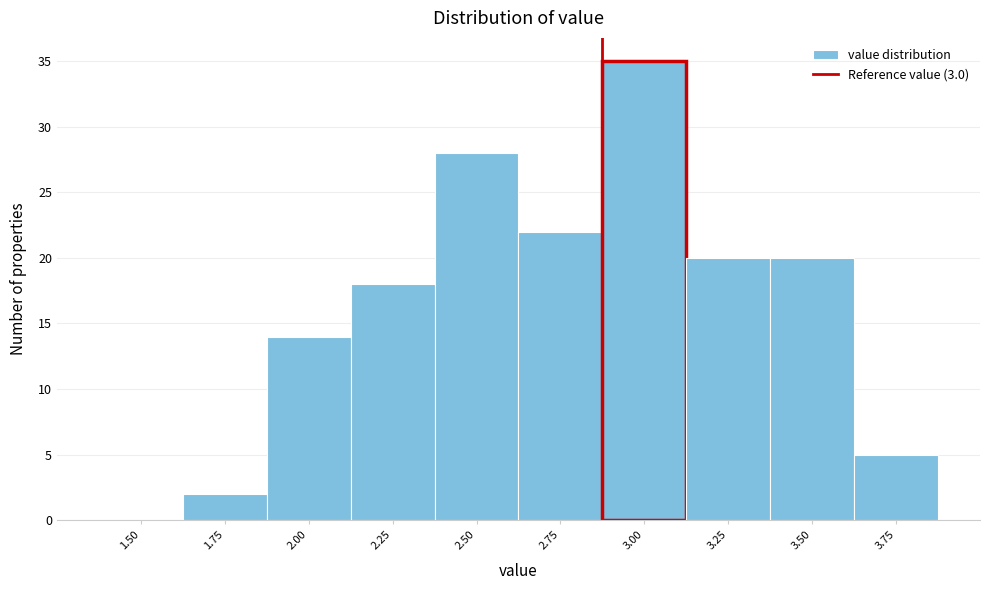

Reading left to right, list all the values displayed in this chart.

1.50=0	1.75=2	2.00=14	2.25=18	2.50=28	2.75=22	3.00=35	3.25=20	3.50=20	3.75=5